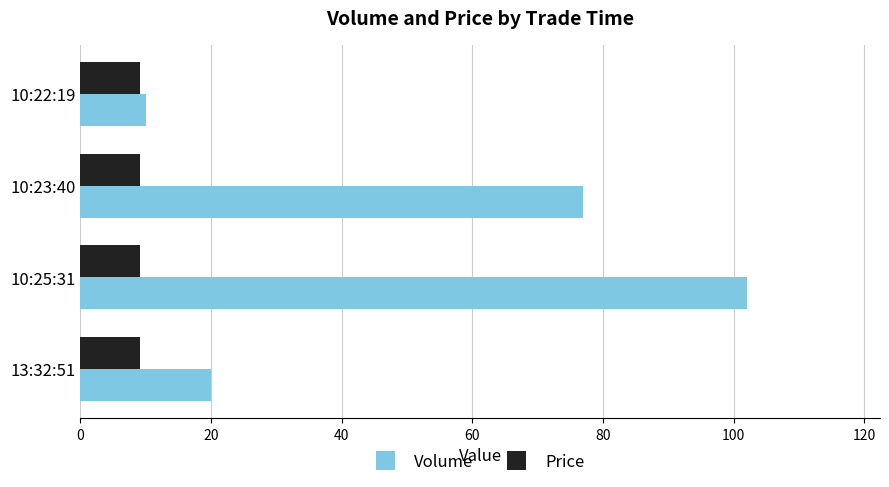

Which series has the largest total across all categories?

Volume